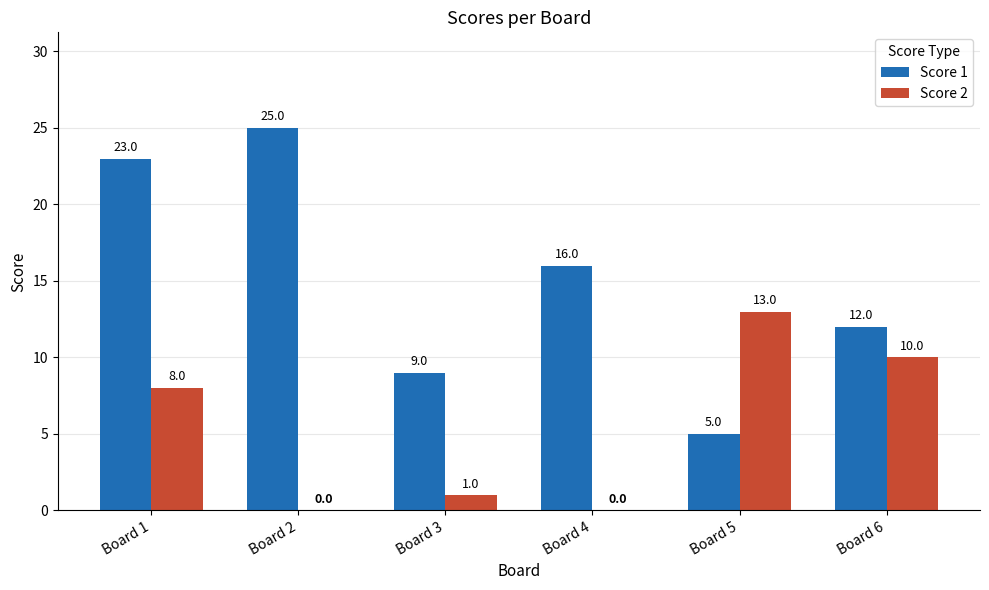

True or false: Score 2 has a value of 17 at Board 6.

False